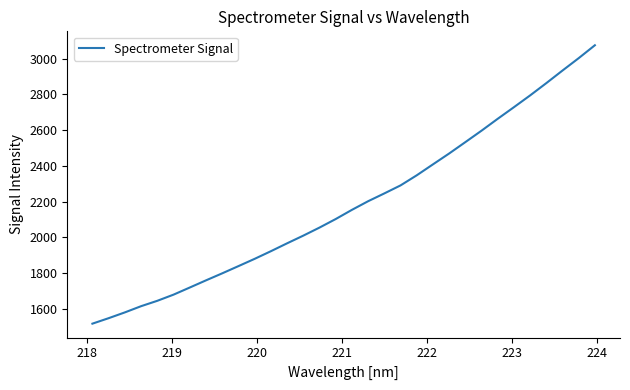

What is the minimum value shown in the chart?

1517.7